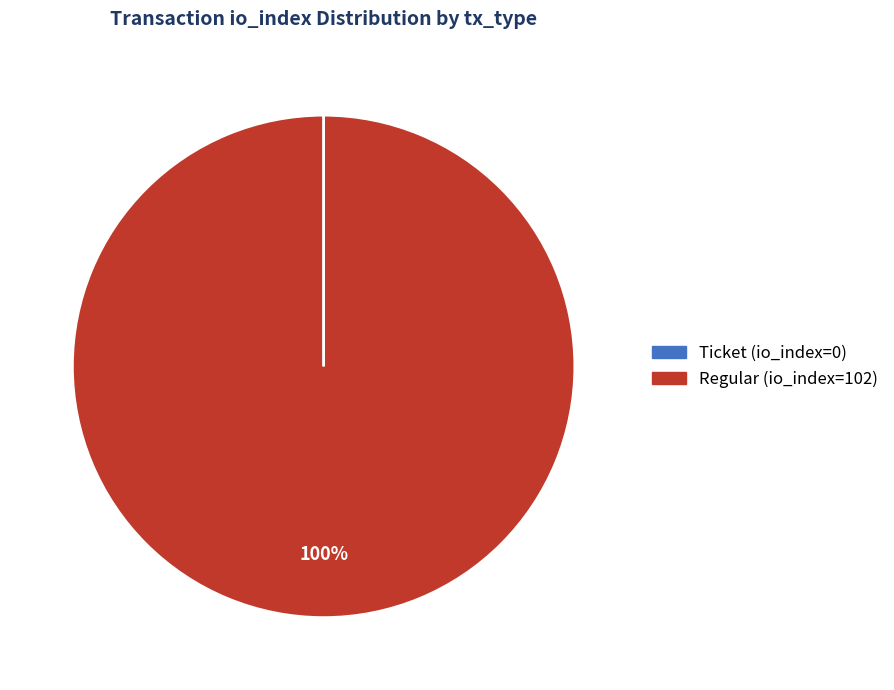

To the nearest percent, what portion does Regular (io_index=102) represent?

100%